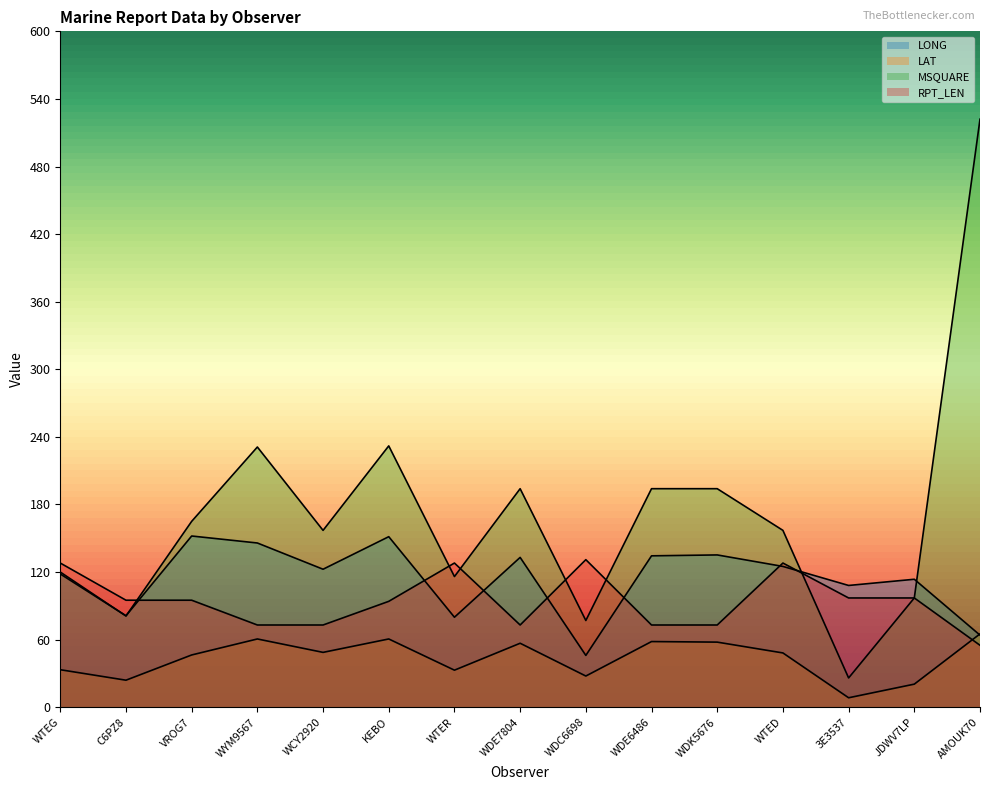

How many lines are shown in the chart?

4